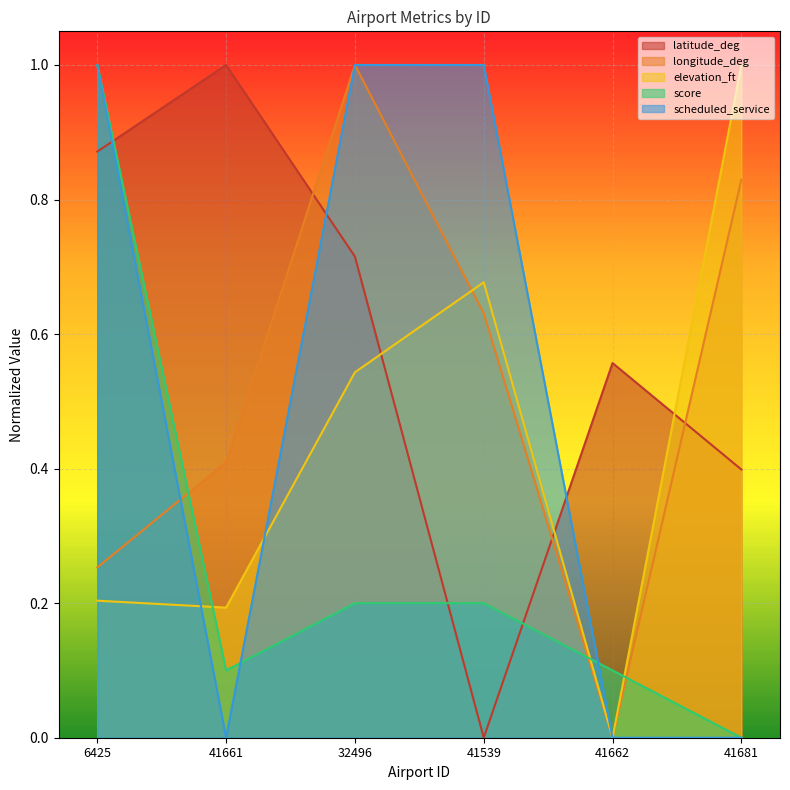

Is it true that score equals 0.1 at 41539?

False